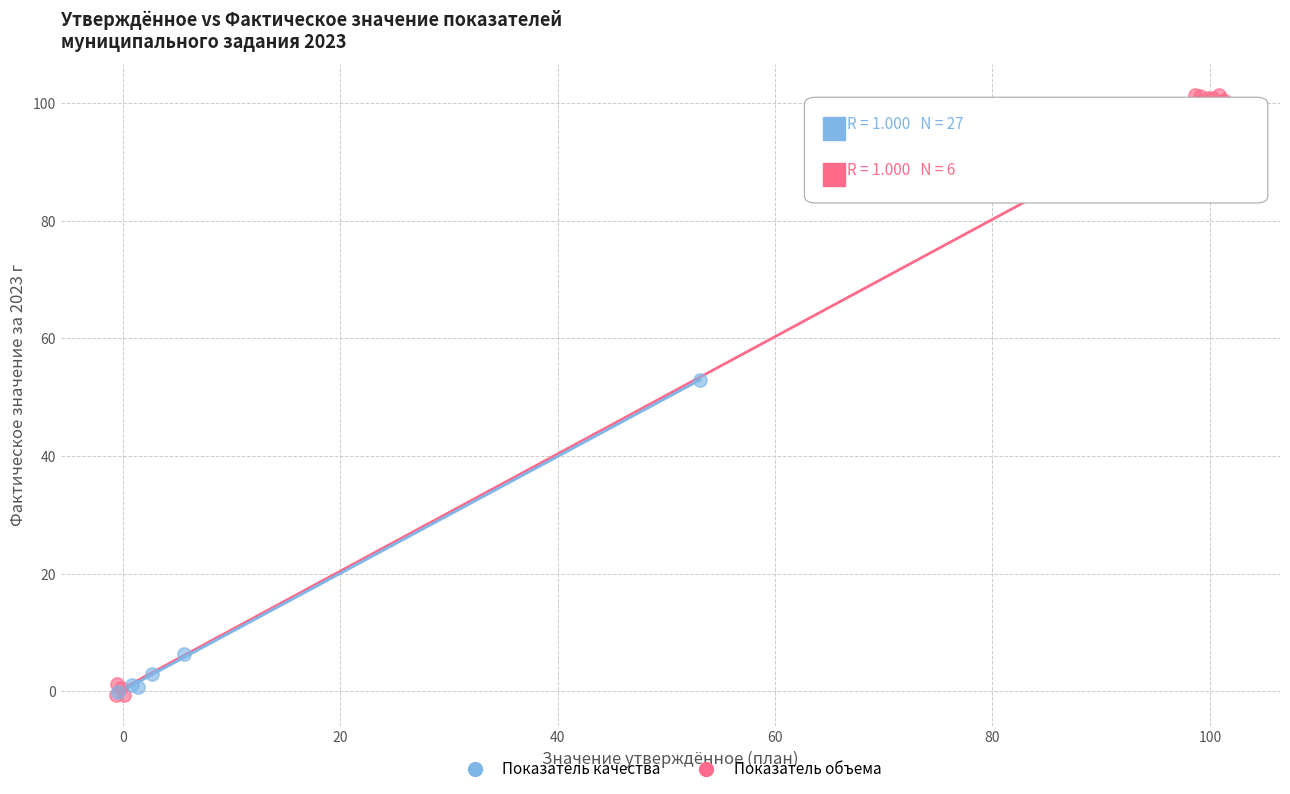

Which series has the widest spread of Y values?

Показатель качества